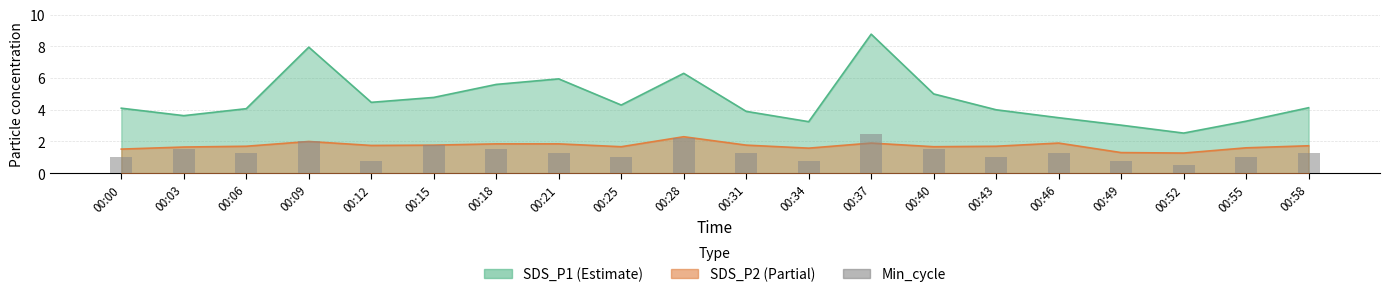

Are the bars horizontal?

No